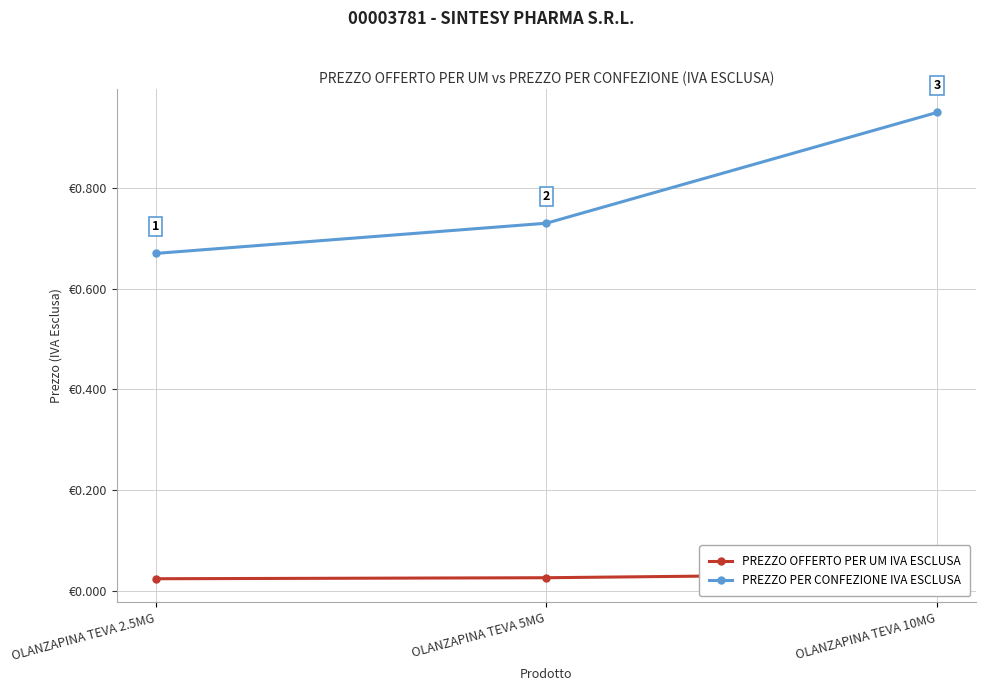

Reading left to right, what are all the values shown in this chart?

PREZZO OFFERTO PER UM IVA ESCLUSA: 0.0	0.0	0.0
PREZZO PER CONFEZIONE IVA ESCLUSA: 0.7	0.7	0.9